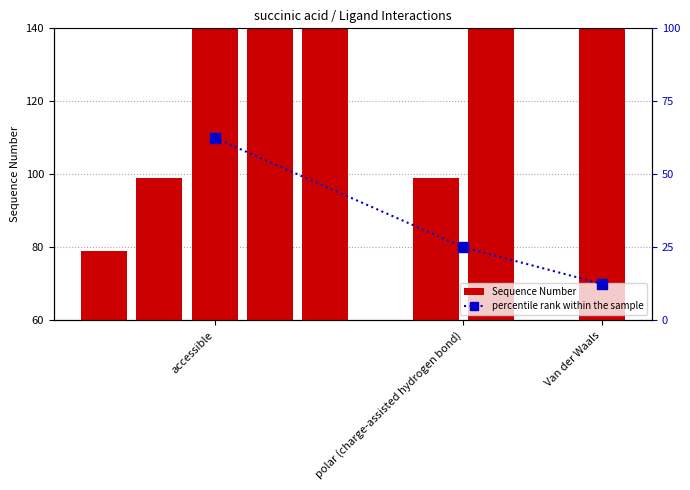

Approximately how many times larger is the value at accessible compared to Van der Waals?

5.0